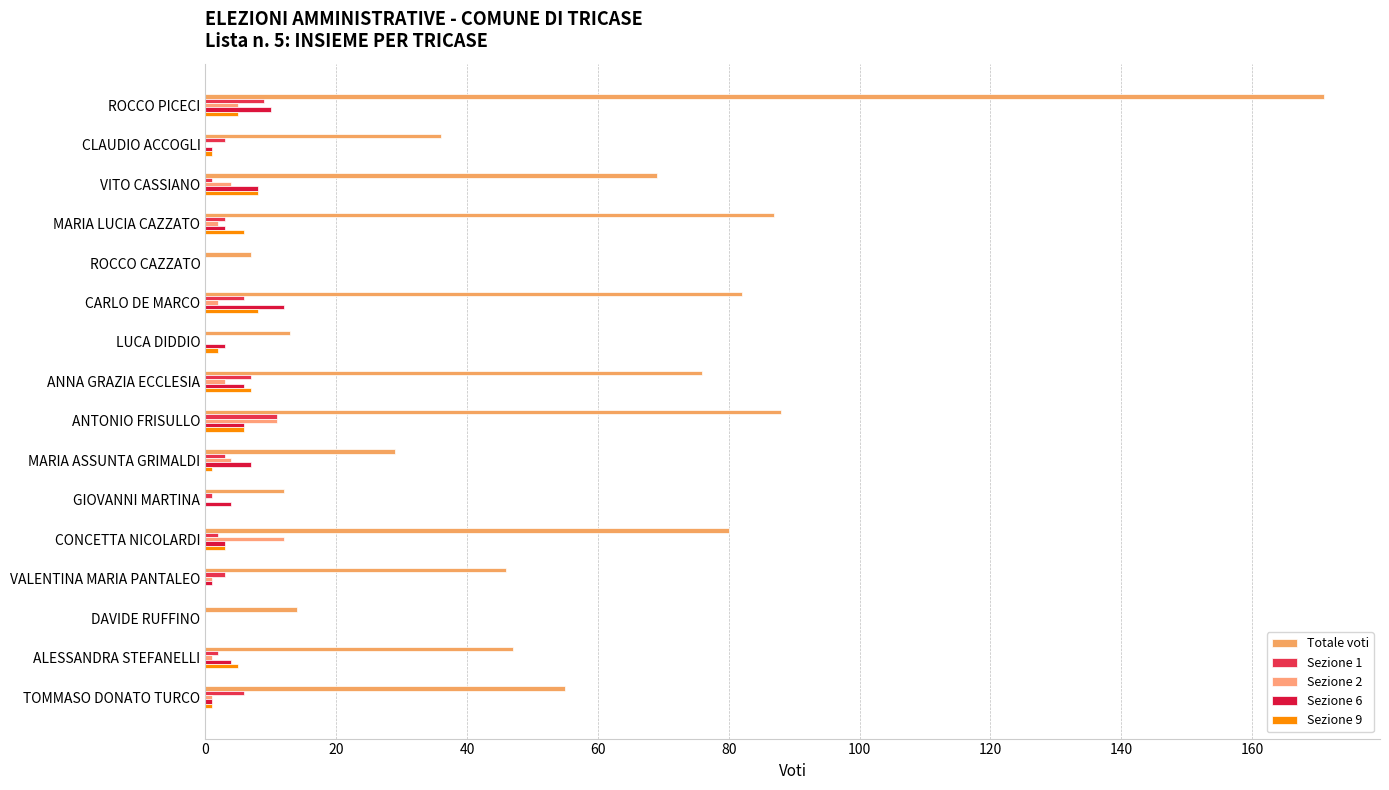

What is the greatest value displayed?

171